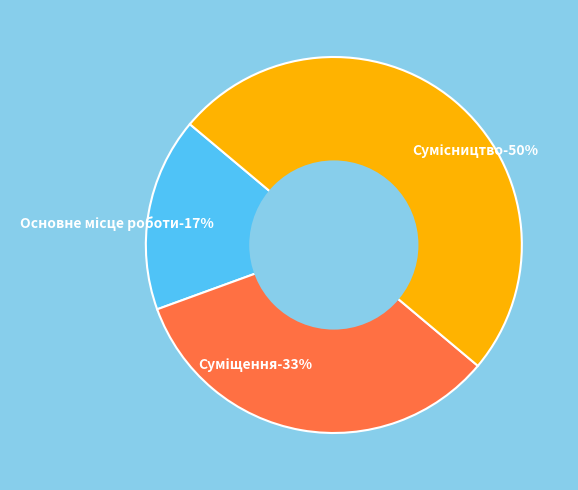

Between Основне місце роботи and Сумісництво, which is larger?

Сумісництво